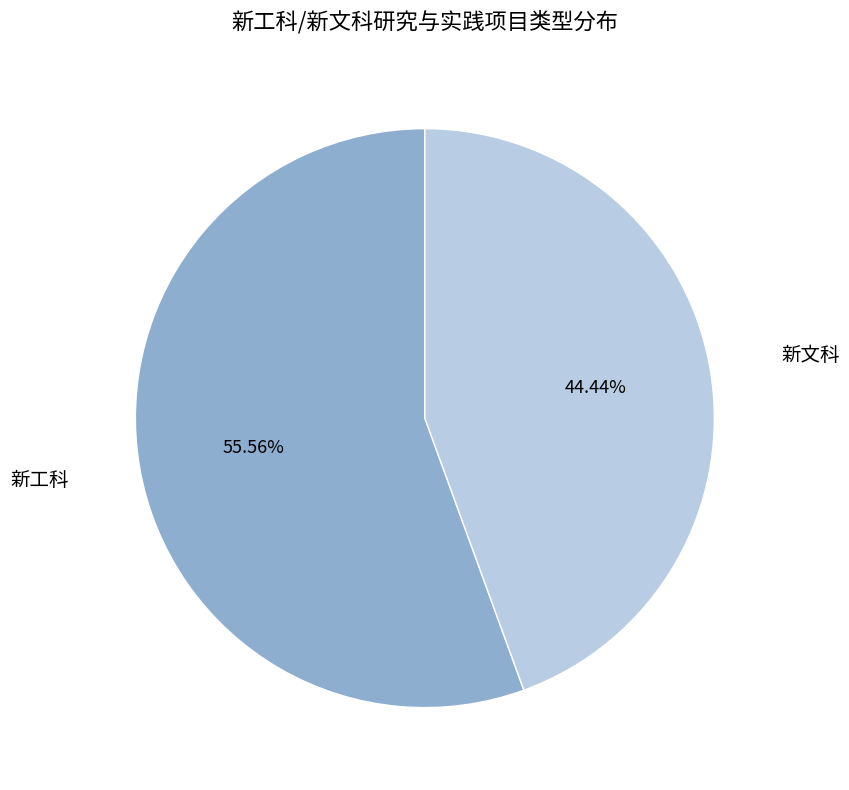

Is there a majority slice in this chart?

Yes